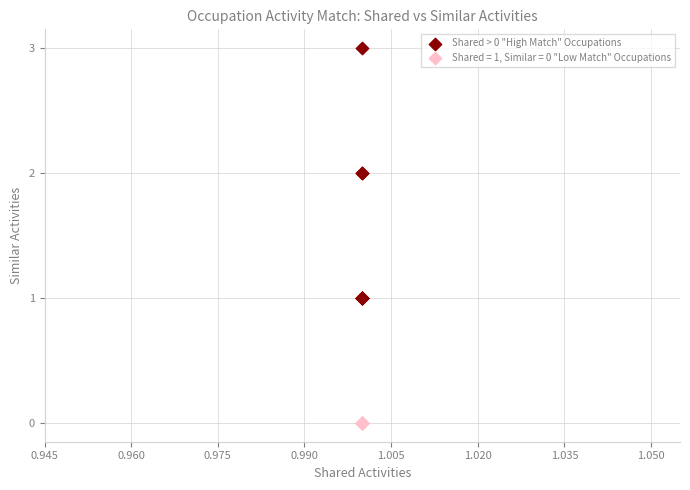

Which series contains the highest Y value?

Shared > 0 "High Match" Occupations